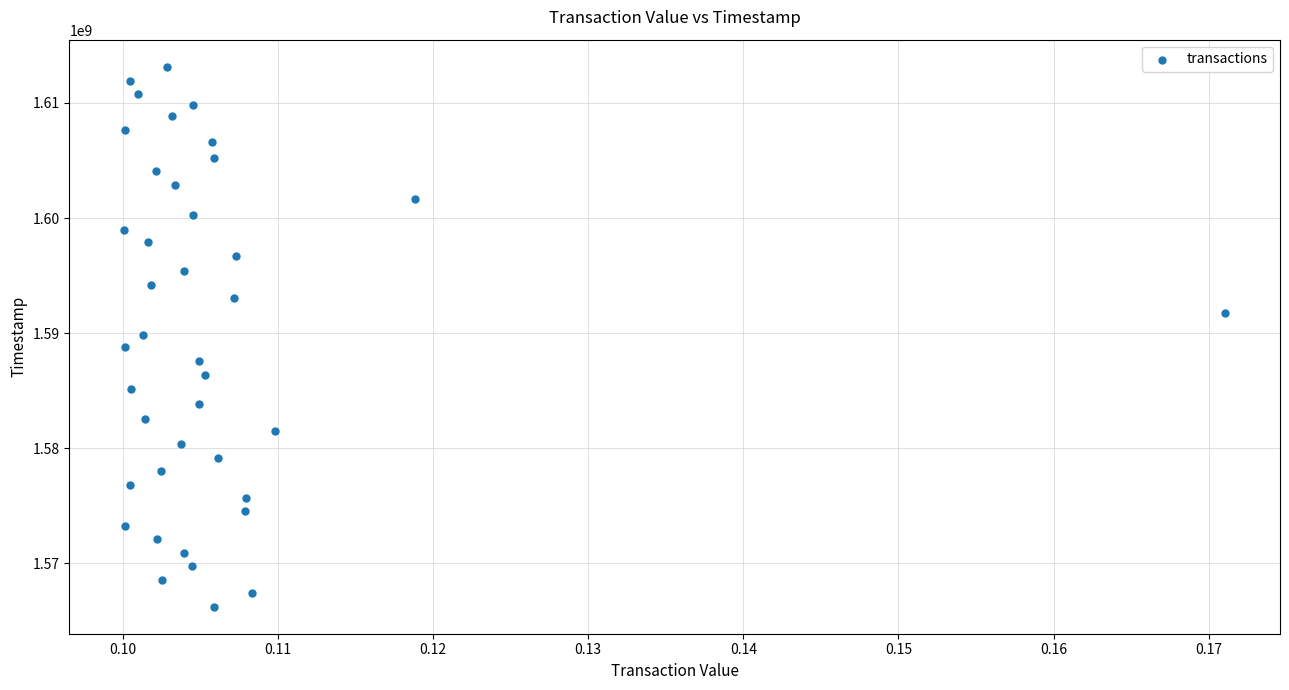

What is the range of Y values (max minus min)?

46915379